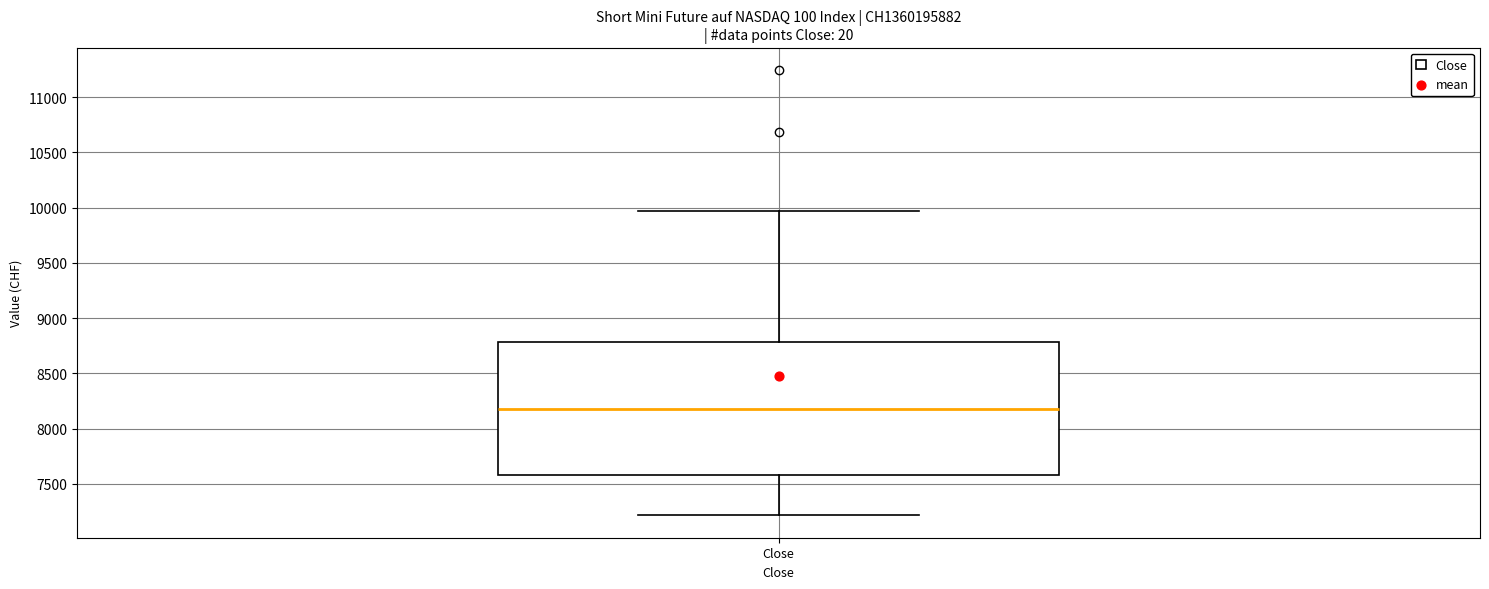

Transcribe this box plot: give where the median line is, the range the box spans, and where the two whiskers end, as read against the y-axis. The values are not printed on the chart, so give them approximately, as read against the axis.

median 8200, box 7600 to 8800, whiskers 7200 to 9950